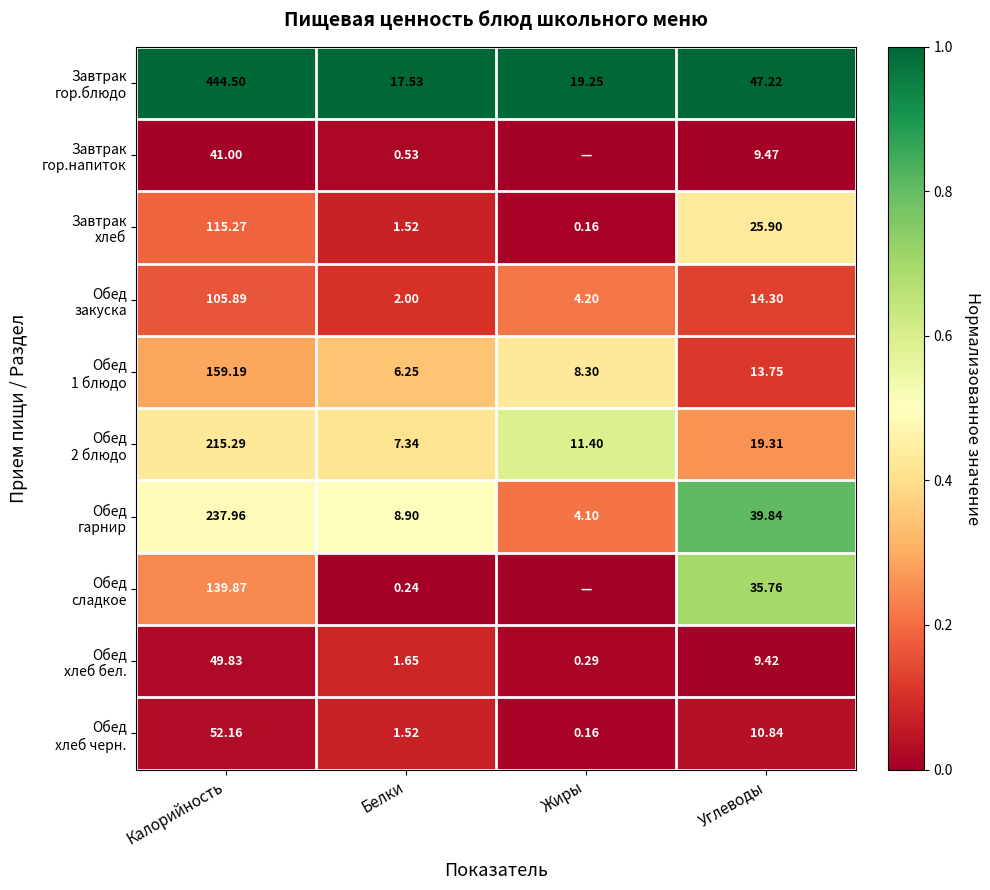

The Обед хлеб бел. series shows 0.0 at Калорийность. True or false?

True